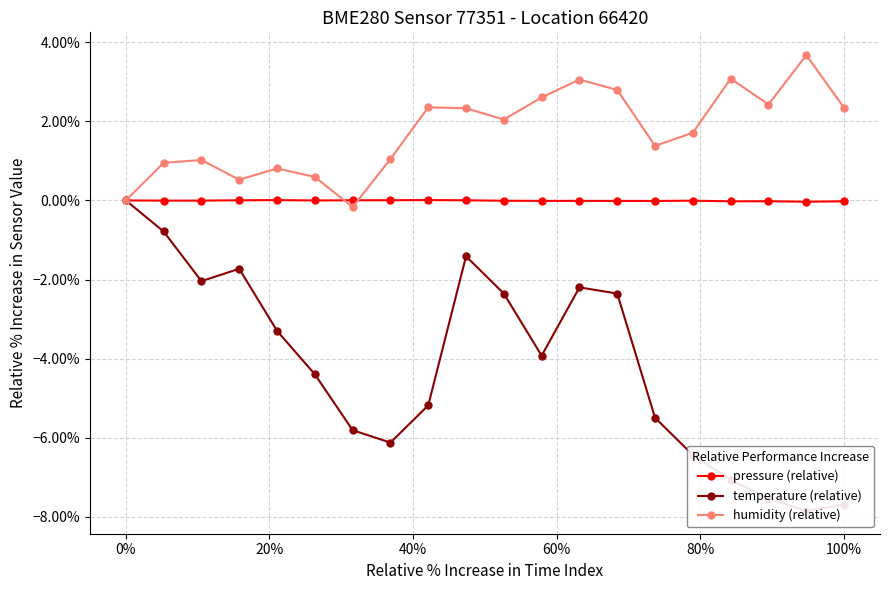

True or false: temperature (relative) and pressure (relative) intersect in this chart.

False